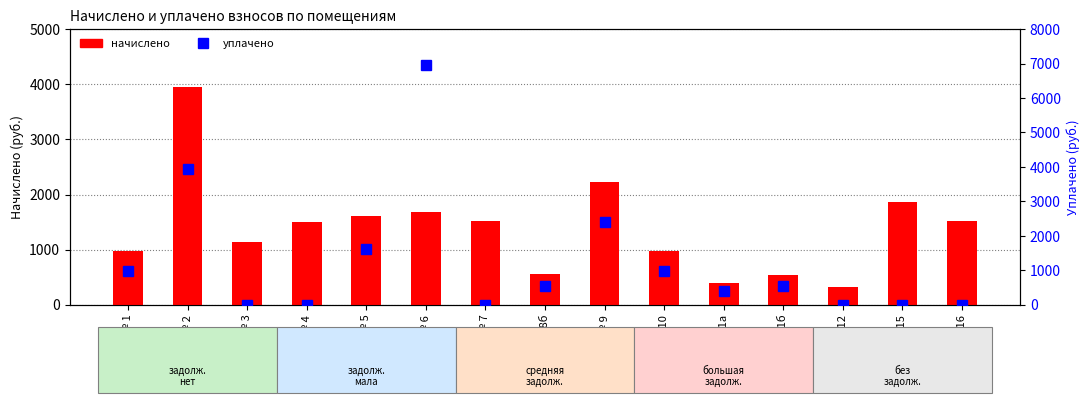

What is the label of the 8th bar from the left?

№ 8б